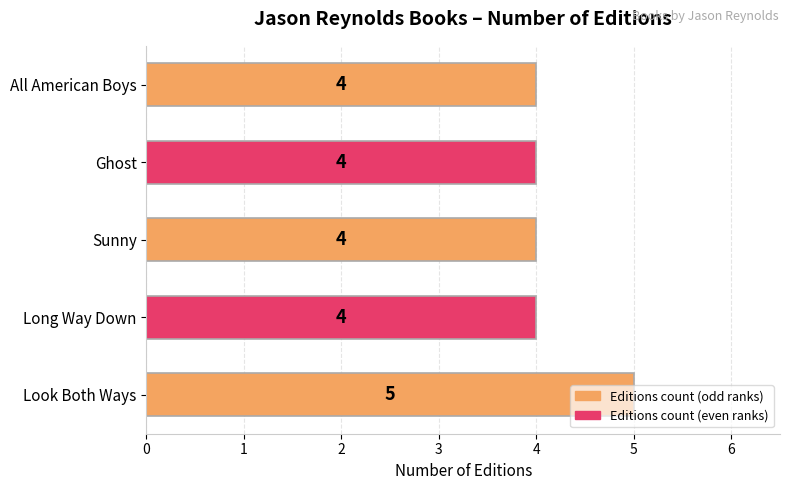

What is the minimum value shown in the chart?

4